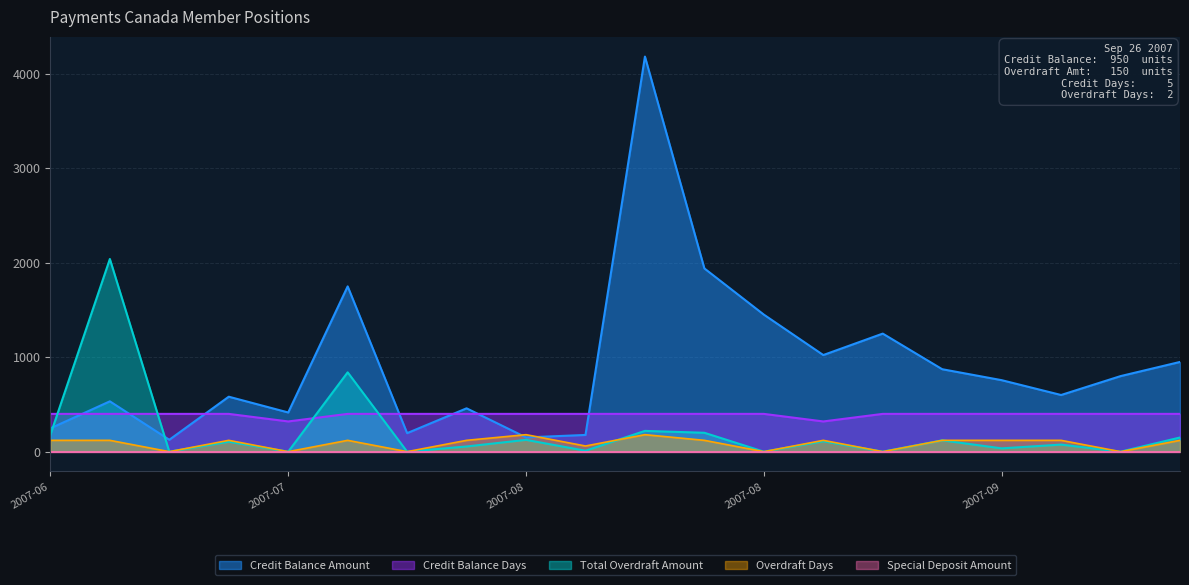

Reading left to right, transcribe all the data shown in this chart.

Total Overdraft Amount: 180	2040	0	105	0	840	0	55	125	10	220	200	0	110	0	120	35	75	0	150
Overdraft Days: 120	120	0	120	0	120	0	120	180	60	180	120	0	120	0	120	120	120	0	120
Credit Balance Amount: 247	533	126	582	415	1750	196	459	151	177	4183	1940	1451	1023	1250	873	757	600	800	950
Credit Balance Days: 400	400	400	400	320	400	400	400	400	400	400	400	400	320	400	400	400	400	400	400